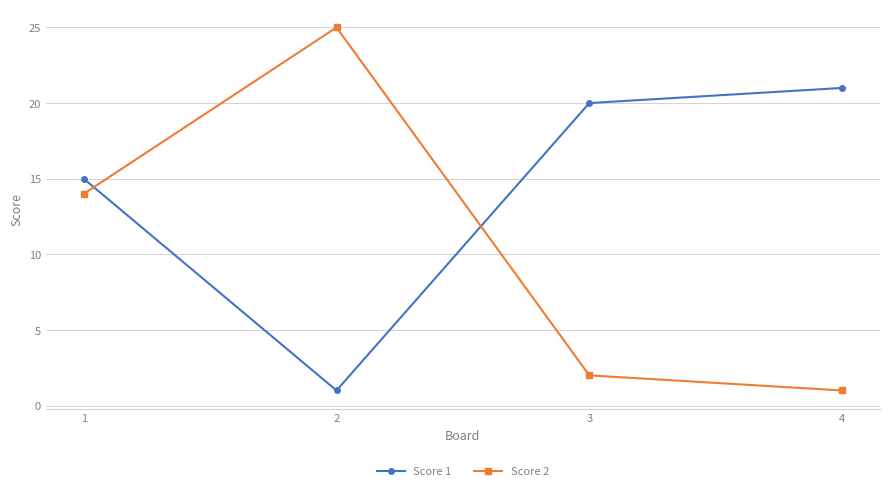

True or false: Score 1 has a value of 15 at 1.

True